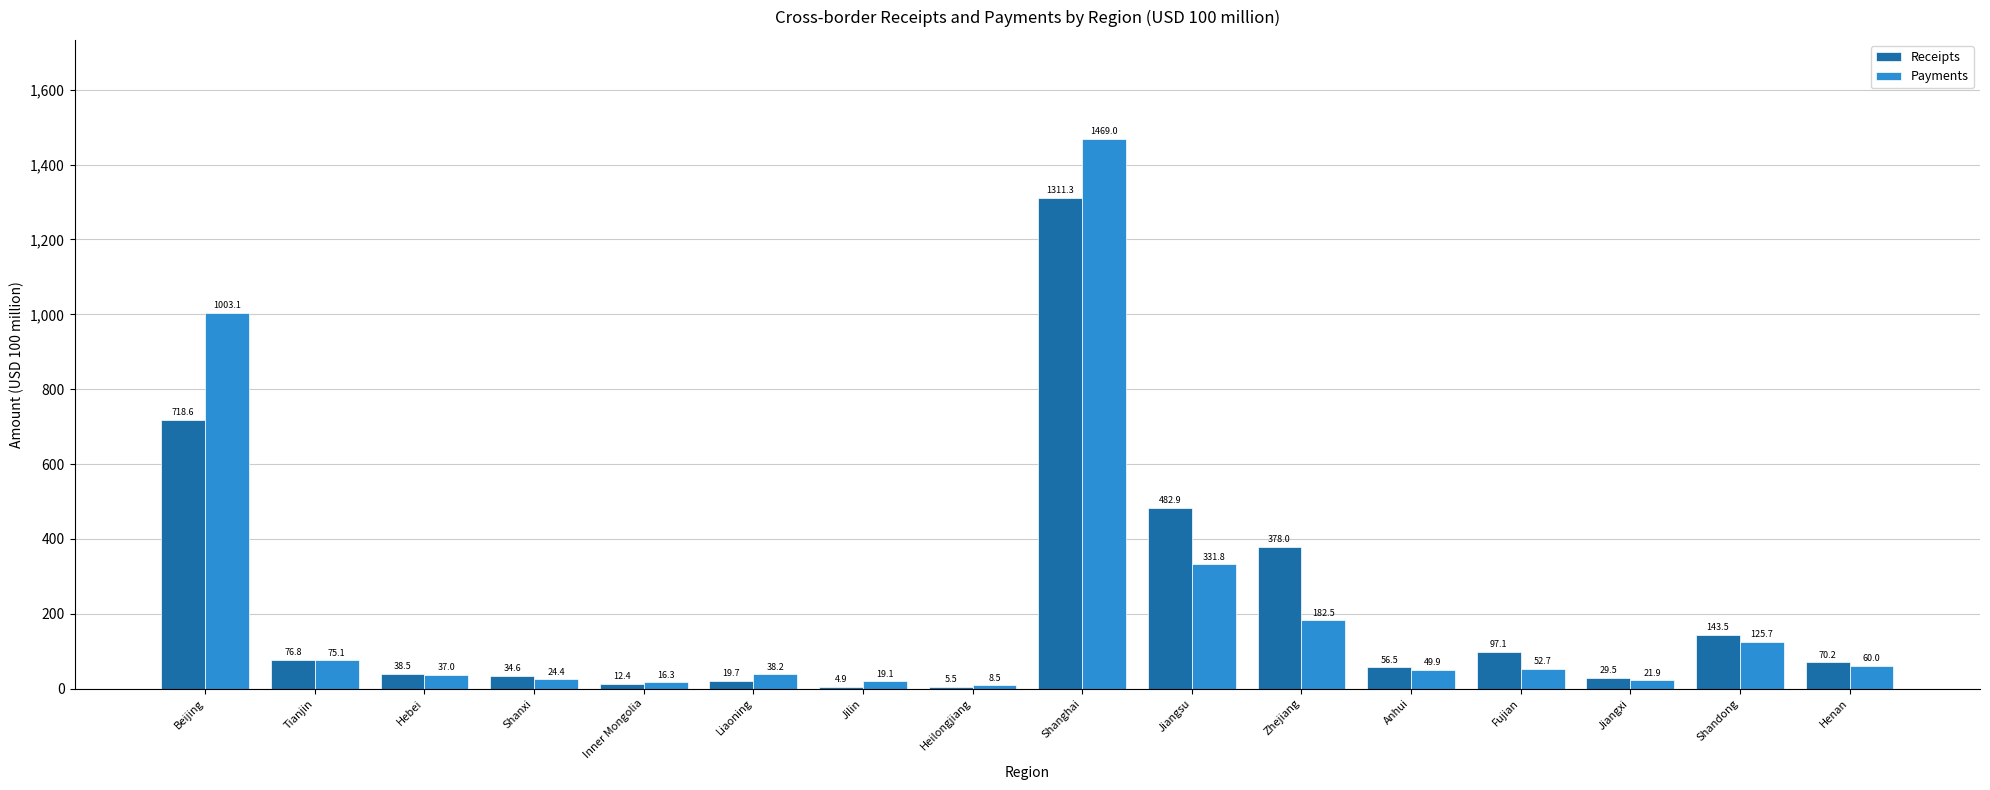

Is it true that Receipts equals 38.5 at Hebei?

True